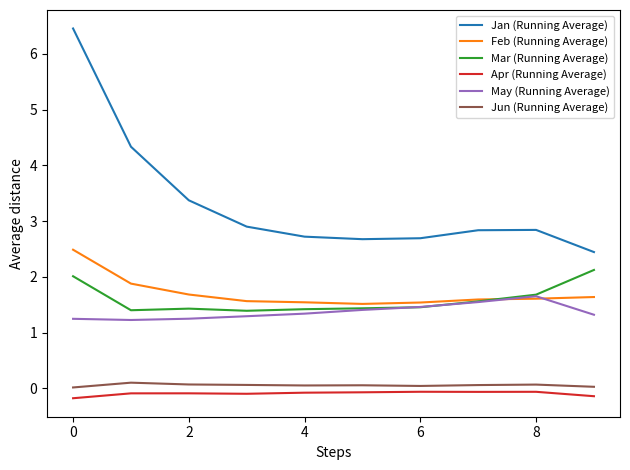

True or false: Jan (Running Average) and Jun (Running Average) intersect in this chart.

False